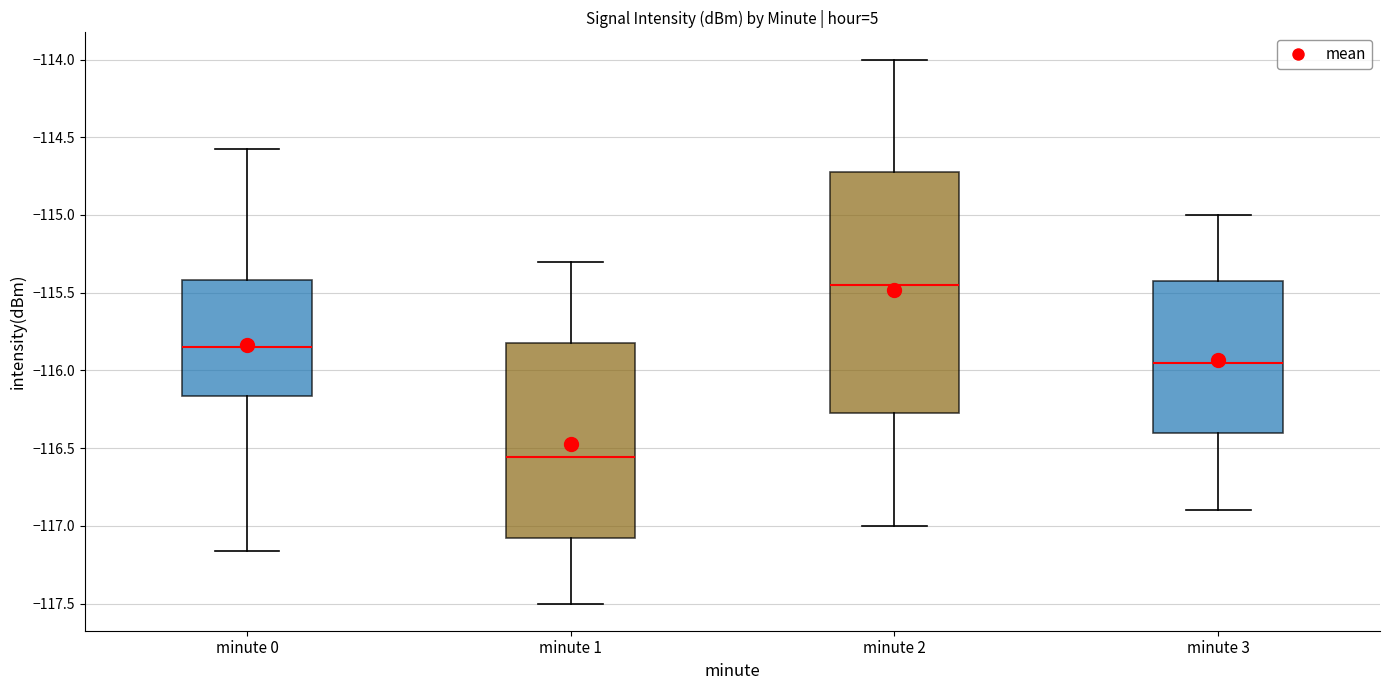

Where is the lower edge of the box for minute 0 on the y-axis? The values are not printed on the chart, so give them approximately, as read against the axis.

-116.15